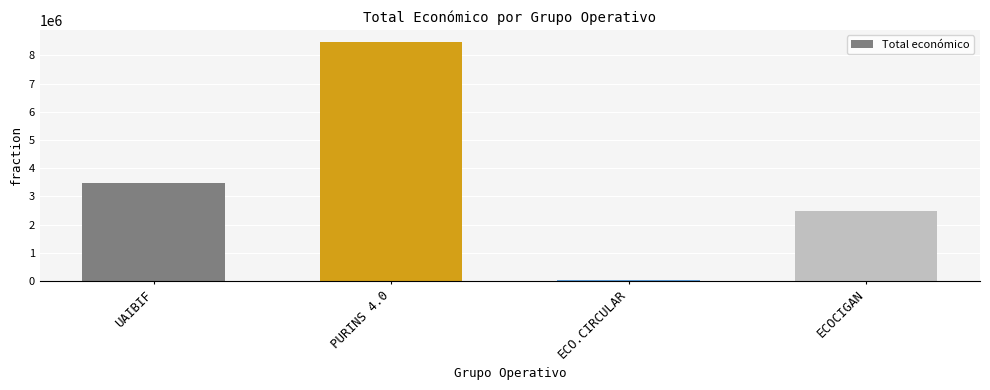

How many bars are there in total?

4